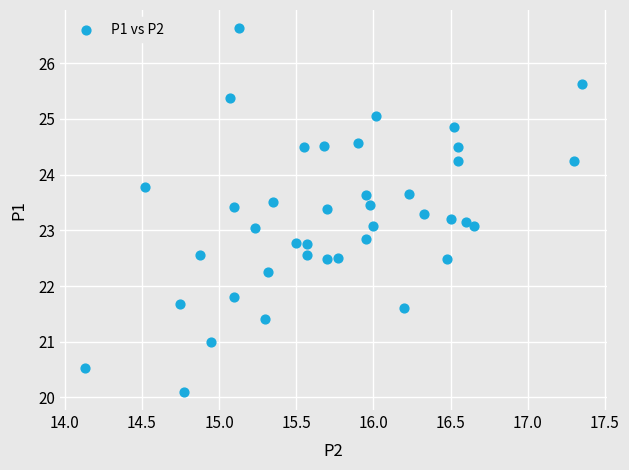

What is the range of X values (max minus min)?

3.2